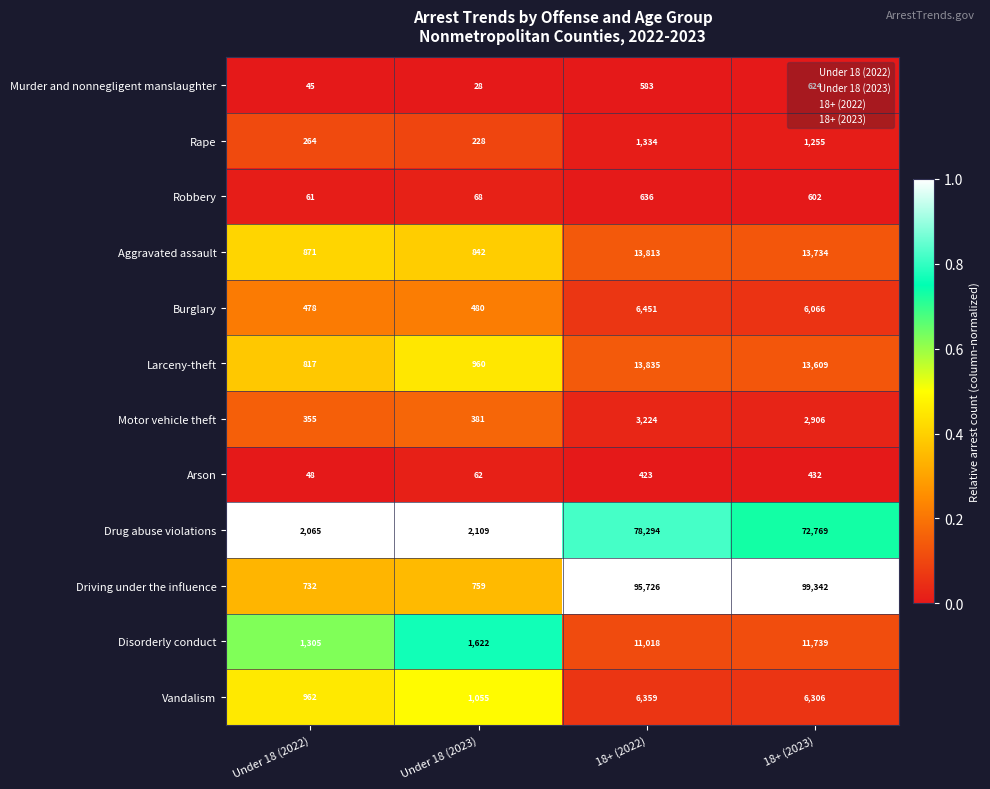

Which series changed the most between Under 18 (2022) and 18+ (2022)?

Driving under the influence